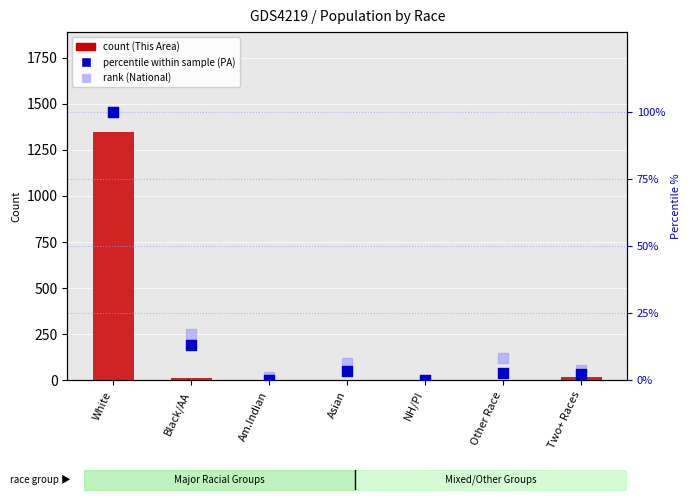

At how many categories does at least one series exceed 840?

1